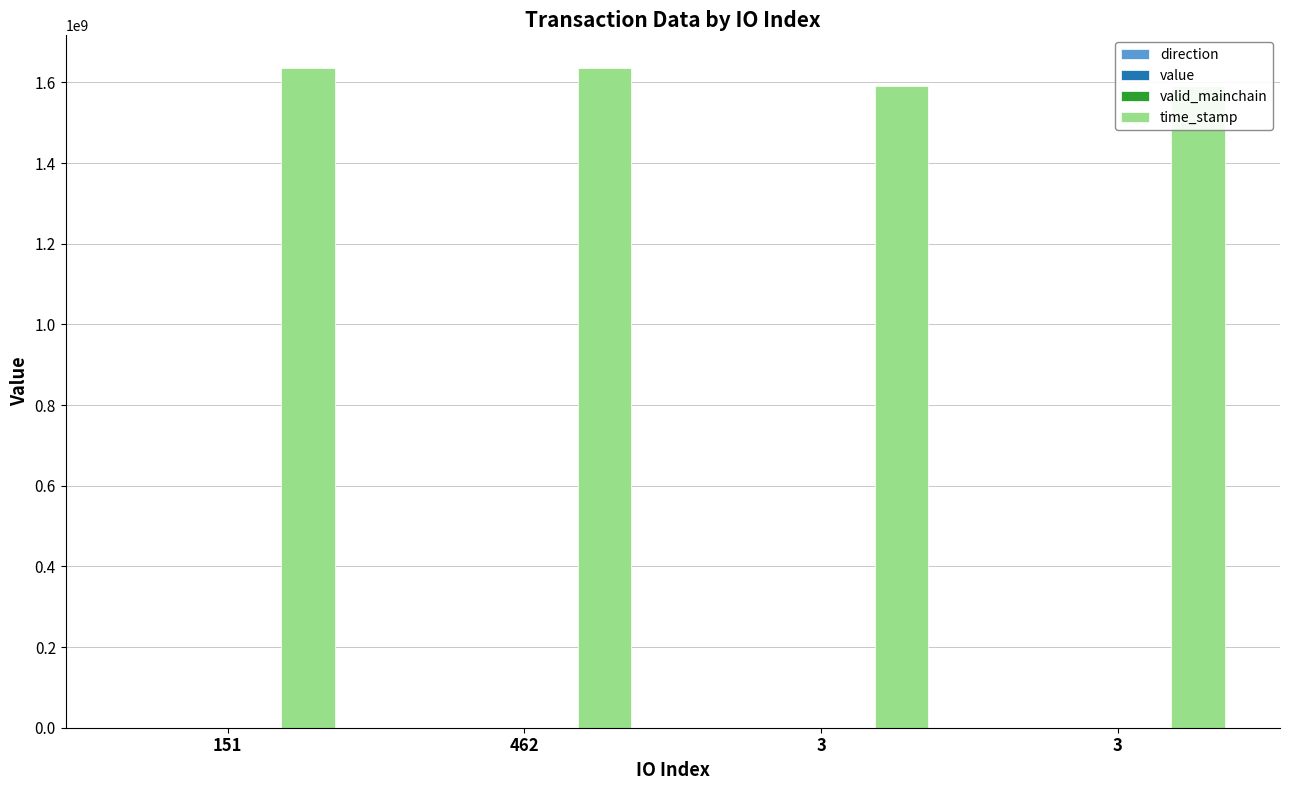

What is the sum of the time_stamp values at 462 and 151?

3270279939.0